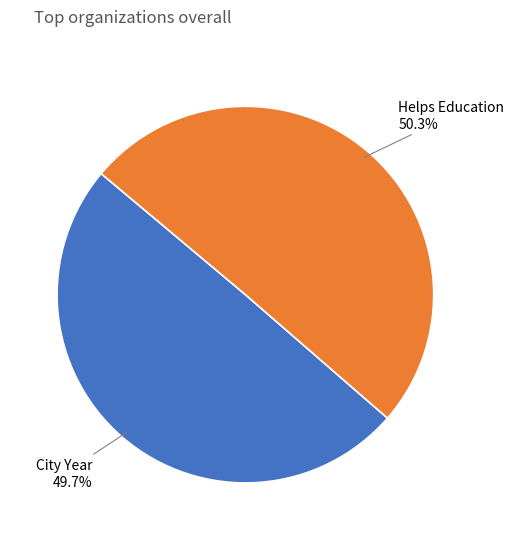

Which slice is the smallest?

City Year